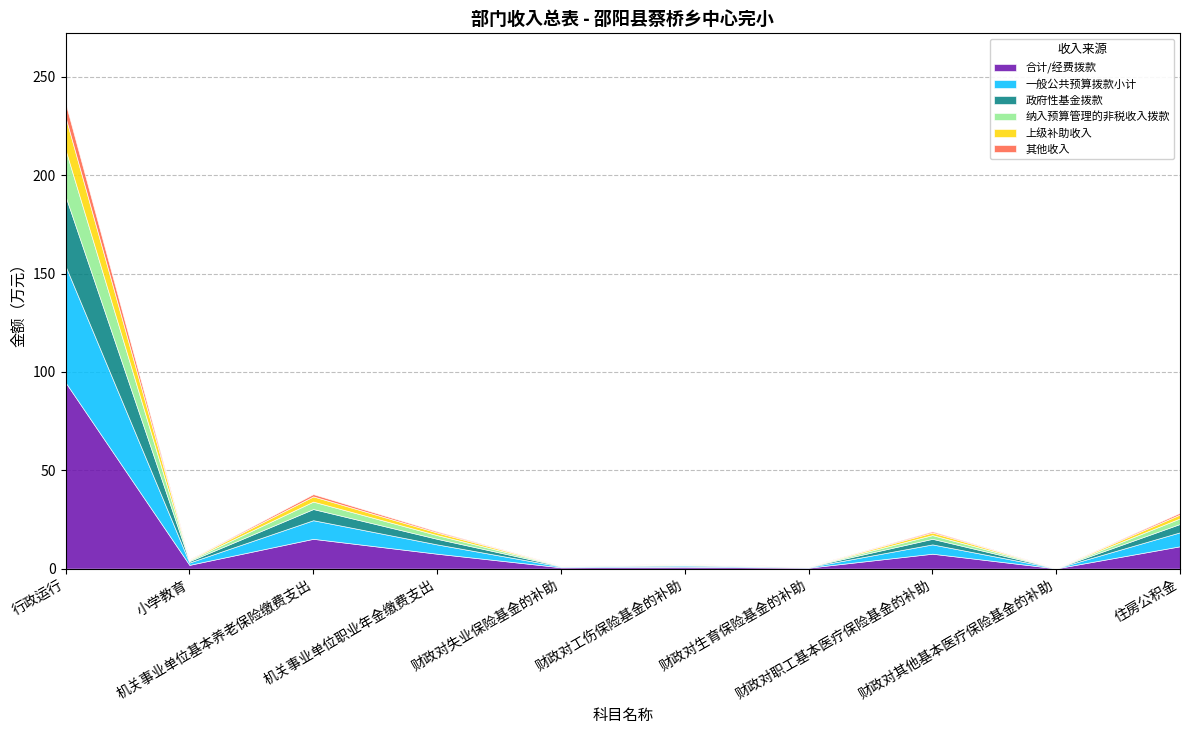

Where does the 合计 series first go above 18?

行政运行